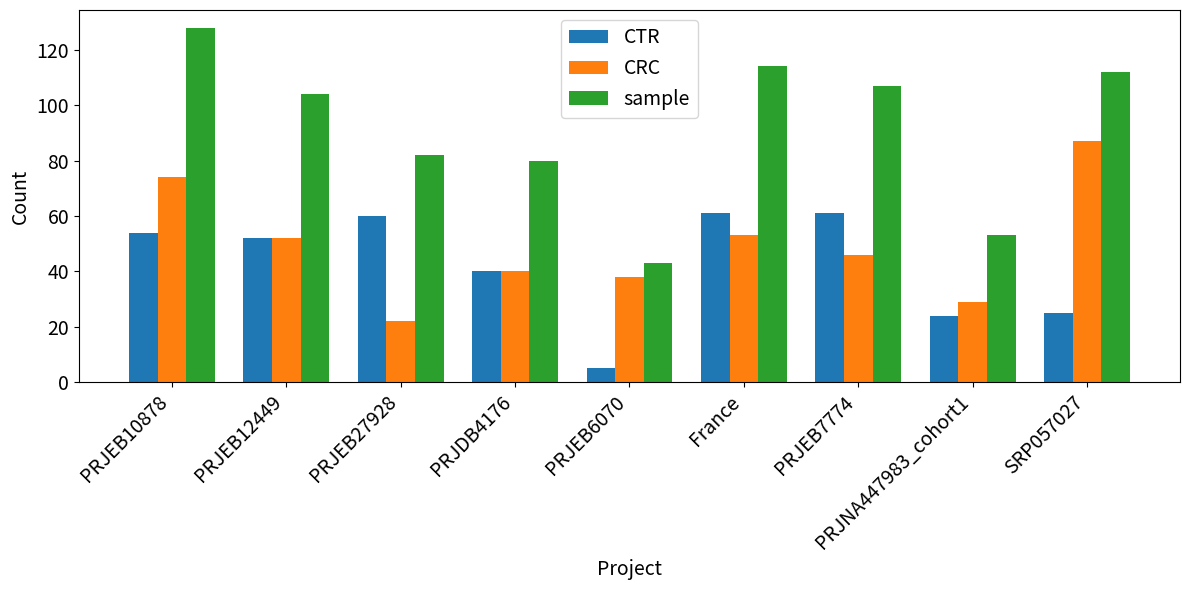

At which category does the chart reach its peak across all series?

PRJEB10878